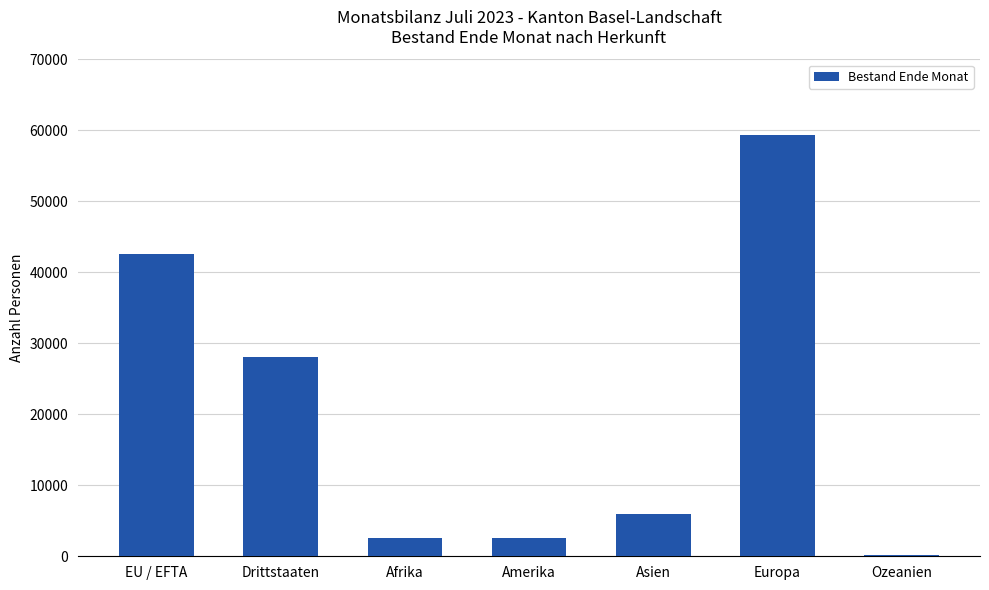

Are the bars horizontal?

No